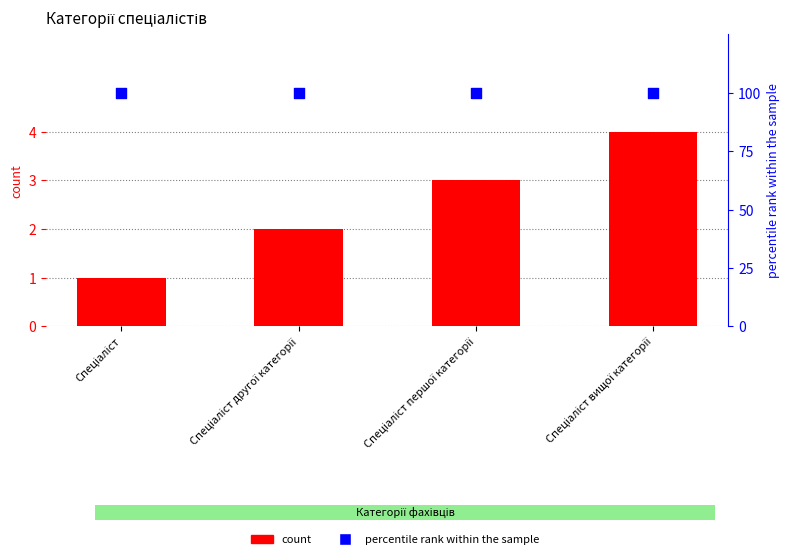

What is the total value across all series at Спеціаліст вищої категорії?

104